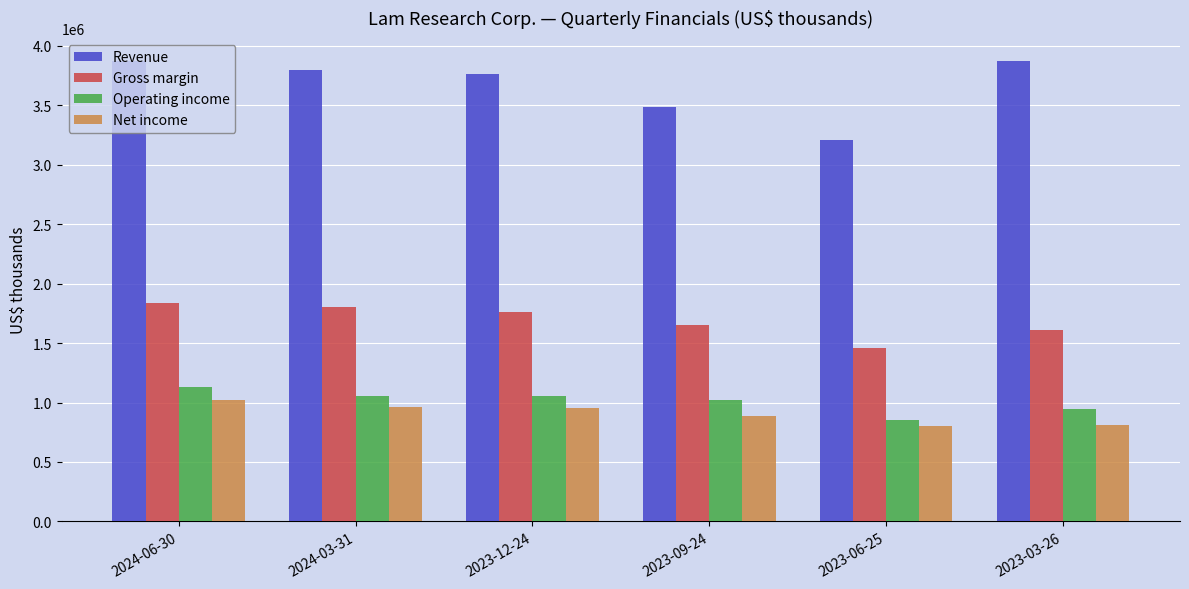

What is the difference between the highest and lowest values at 2023-03-26?

3055561